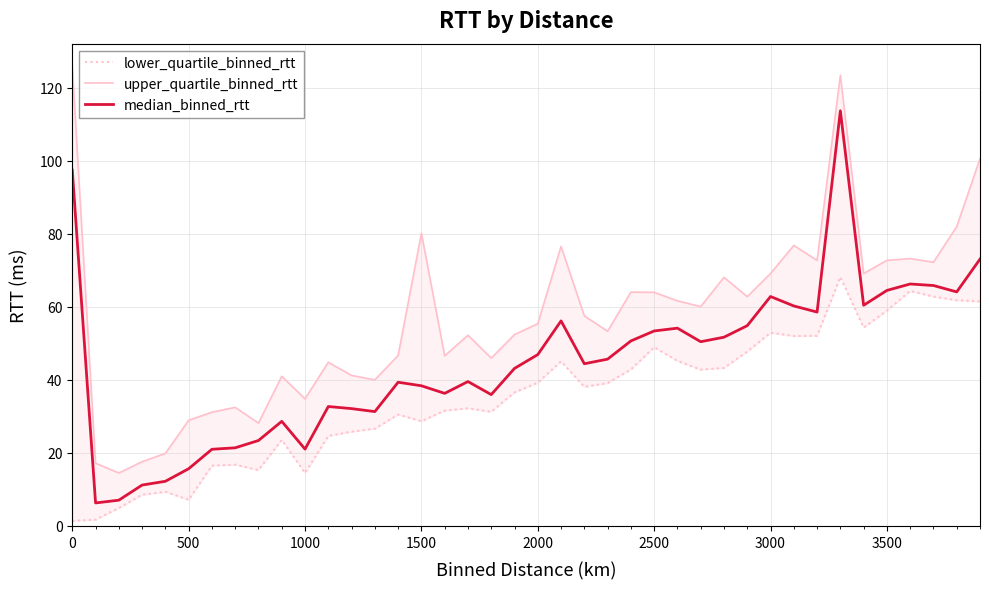

What is the difference between the maximum and minimum values in the upper_quartile_binned_rtt series?

111.3